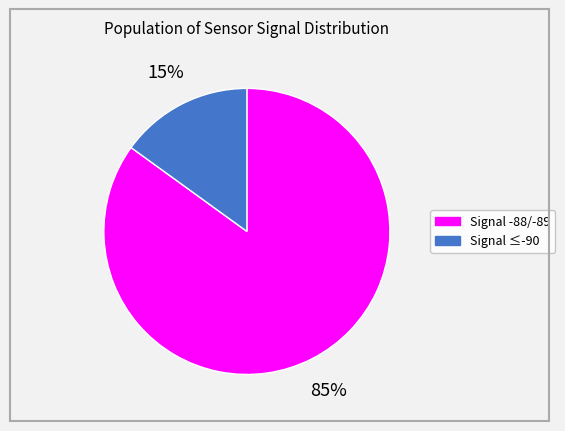

Is there a majority slice in this chart?

Yes